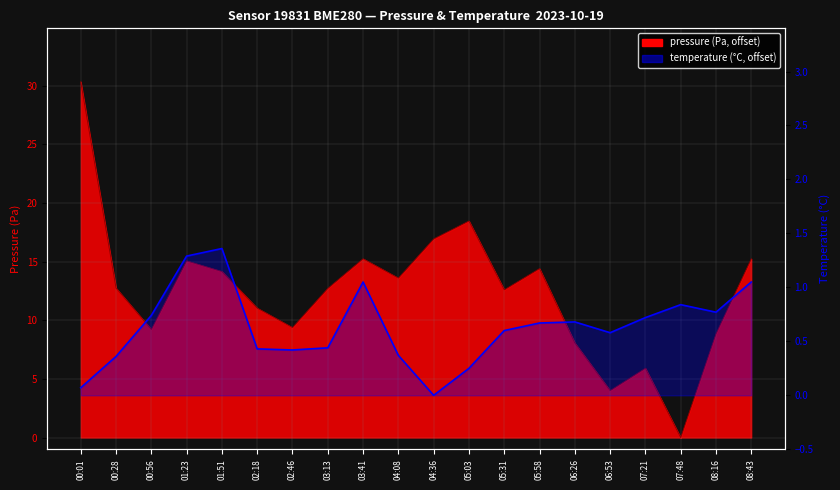

Between 07:48 and 01:23, which is larger?

01:23